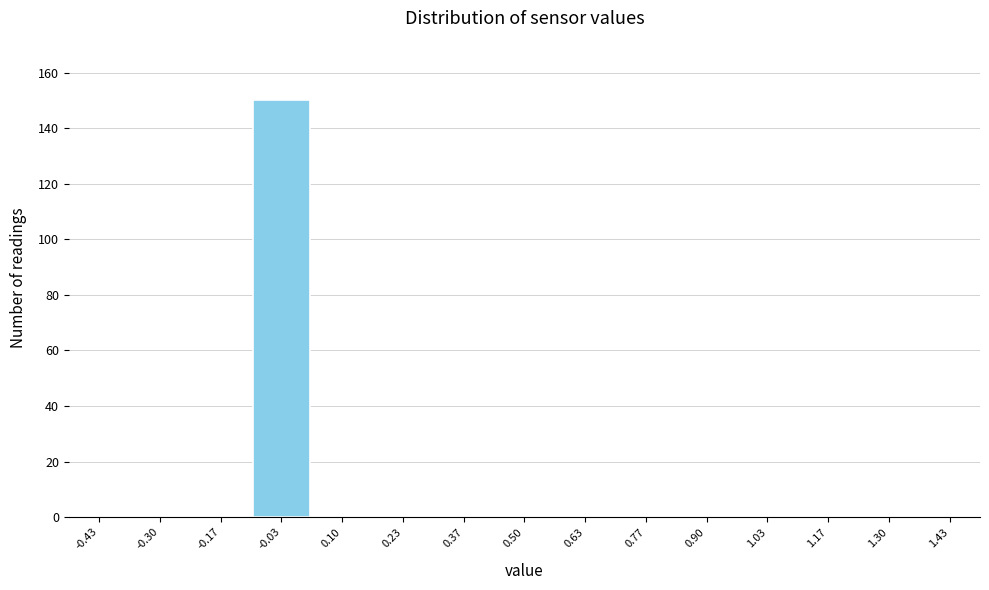

Reading left to right, transcribe this chart: for each bar, give the range it covers on the x-axis and its height. Neither the bar edges nor the heights are printed on the chart, so give them approximately, as read against the axes.

-0.50 to -0.36: 0
-0.36 to -0.24: 0
-0.24 to -0.10: 0
-0.10 to 0.04: 150
0.04 to 0.16: 0
0.16 to 0.30: 0
0.30 to 0.44: 0
0.44 to 0.56: 0
0.56 to 0.70: 0
0.70 to 0.84: 0
0.84 to 0.96: 0
0.96 to 1.10: 0
1.10 to 1.24: 0
1.24 to 1.36: 0
1.36 to 1.50: 0